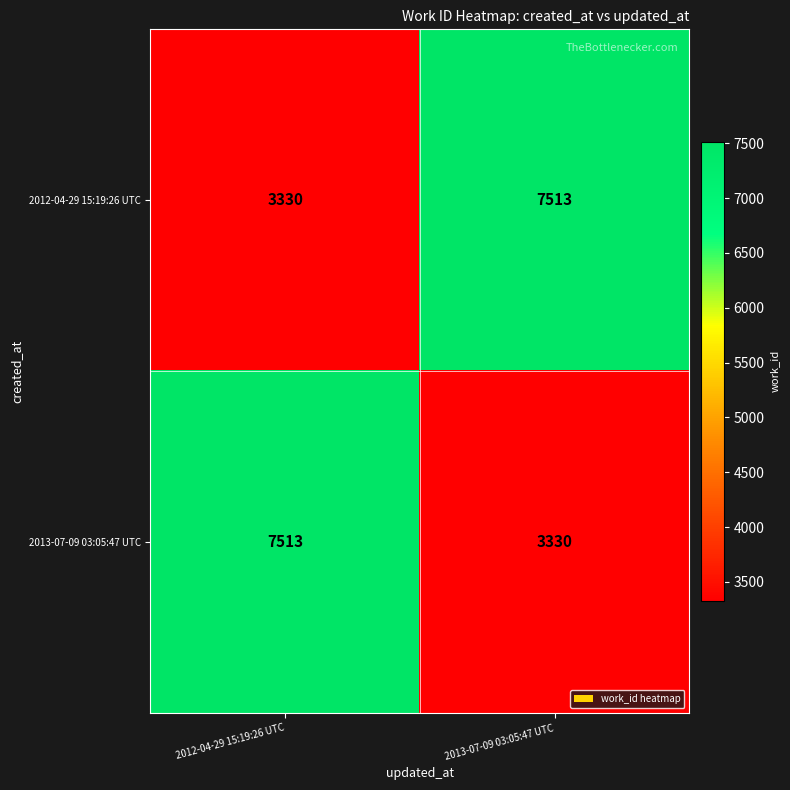

Is the value of 2013-07-09 03:05:47 UTC at 2012-04-29 15:19:26 UTC greater than the value of 2012-04-29 15:19:26 UTC at 2012-04-29 15:19:26 UTC?

Yes